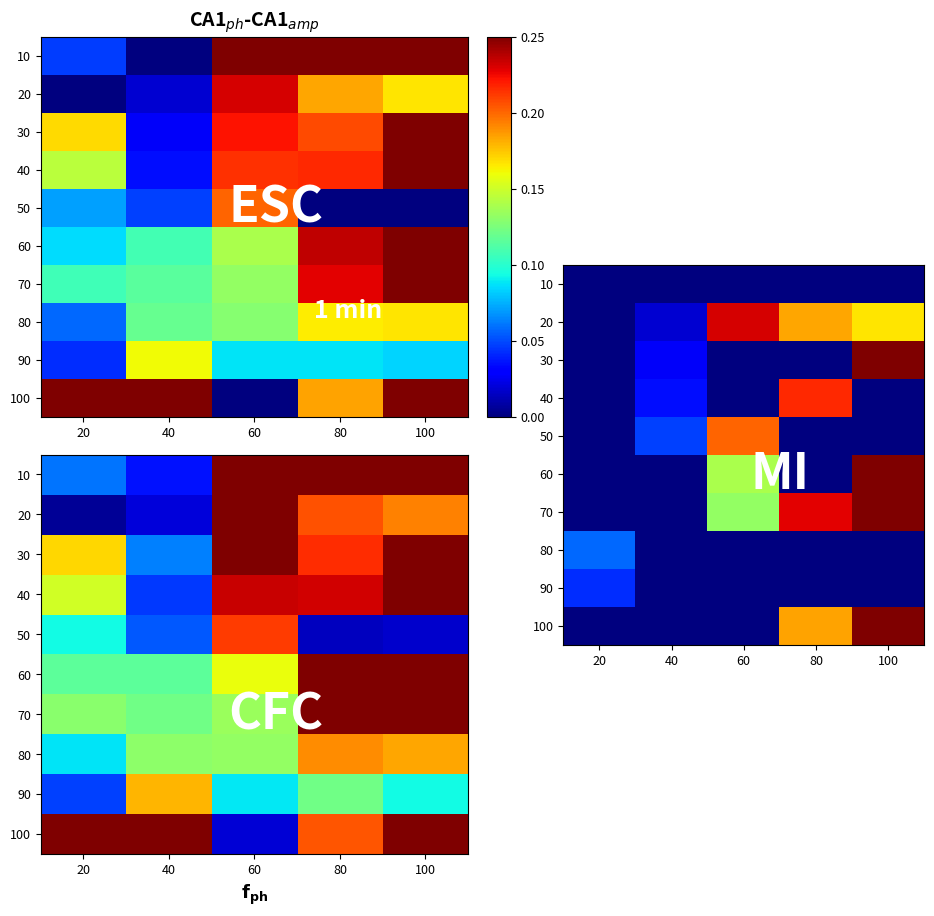

At which label is 20 closest to 0?

20